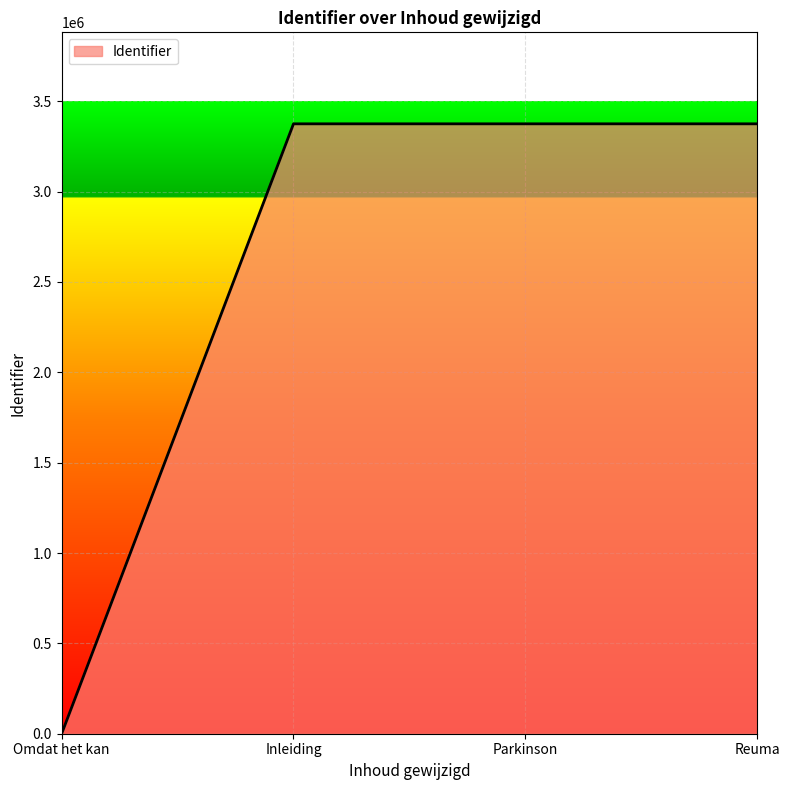

What is the sum of all values?

10126048